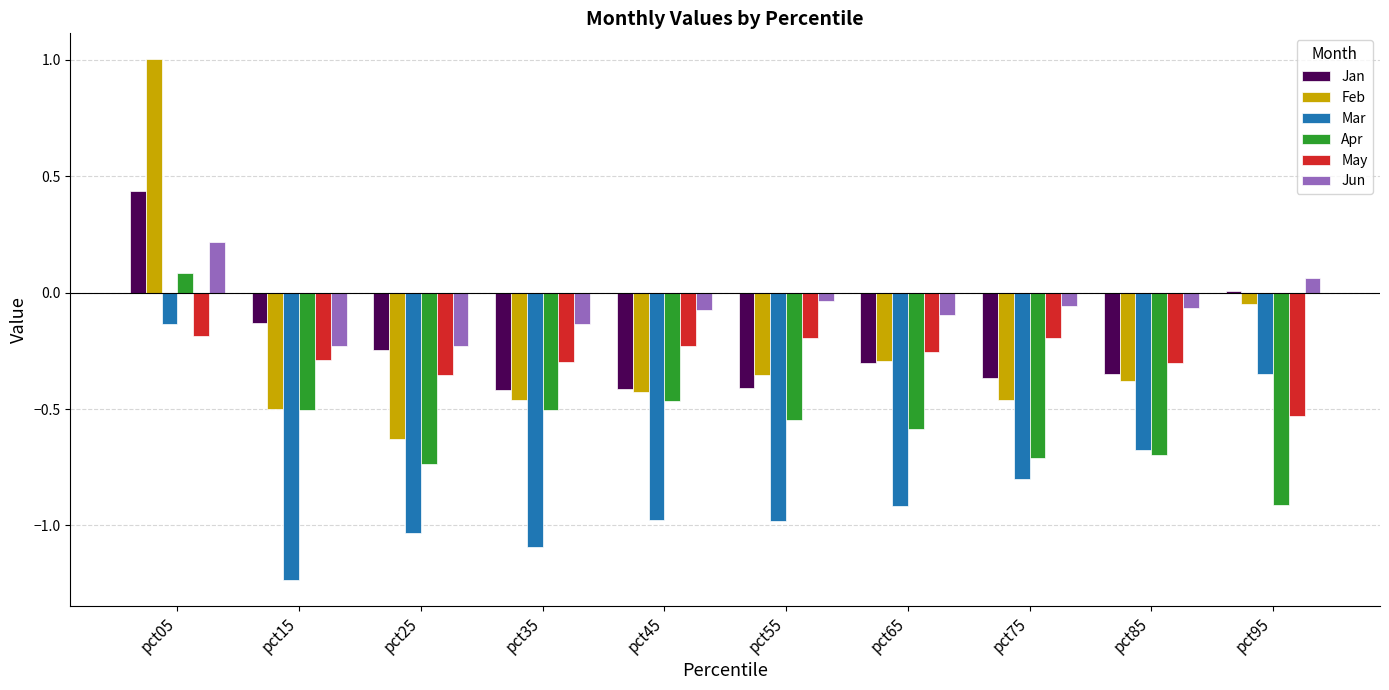

Which series changed the most between pct55 and pct95?

Mar